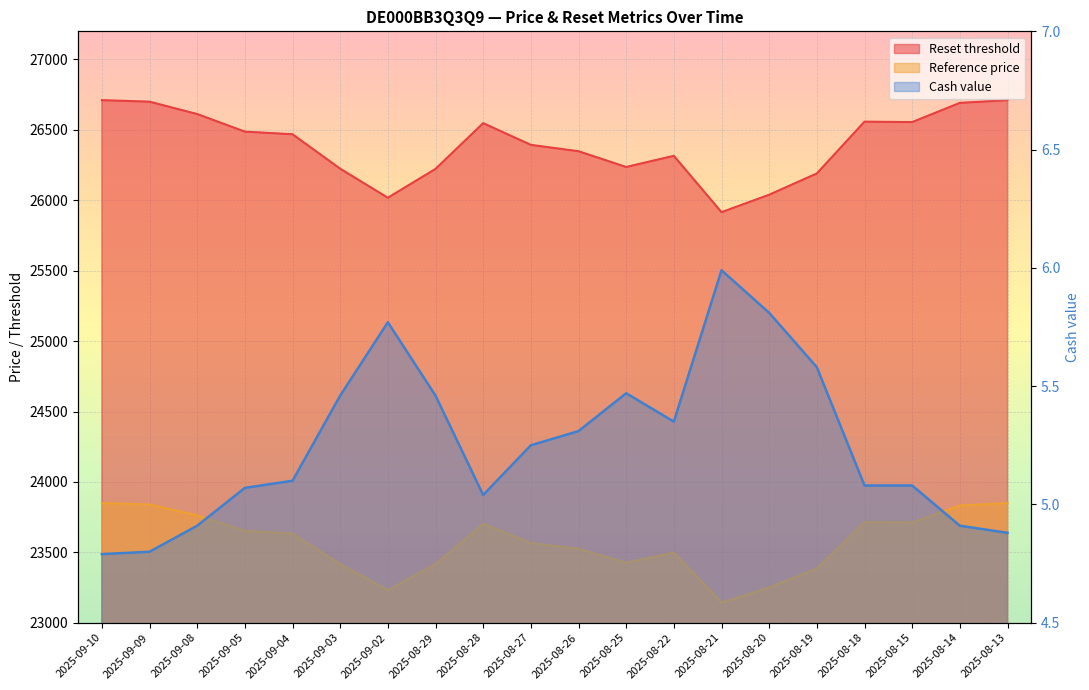

Is the value of Cash value at 2025-09-05 greater than the value of Reference price at 2025-08-13?

No